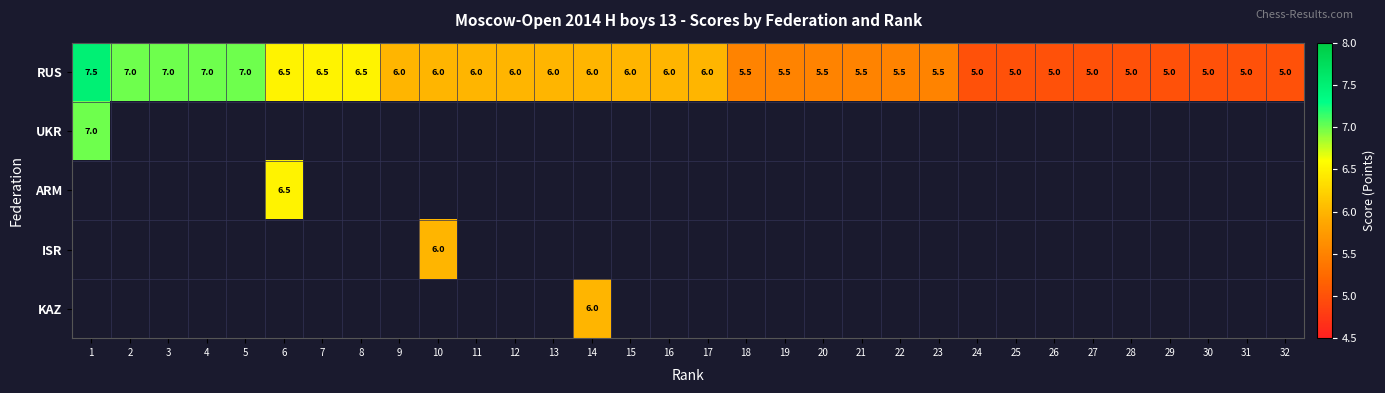

What is the highest value of the RUS series?

7.5